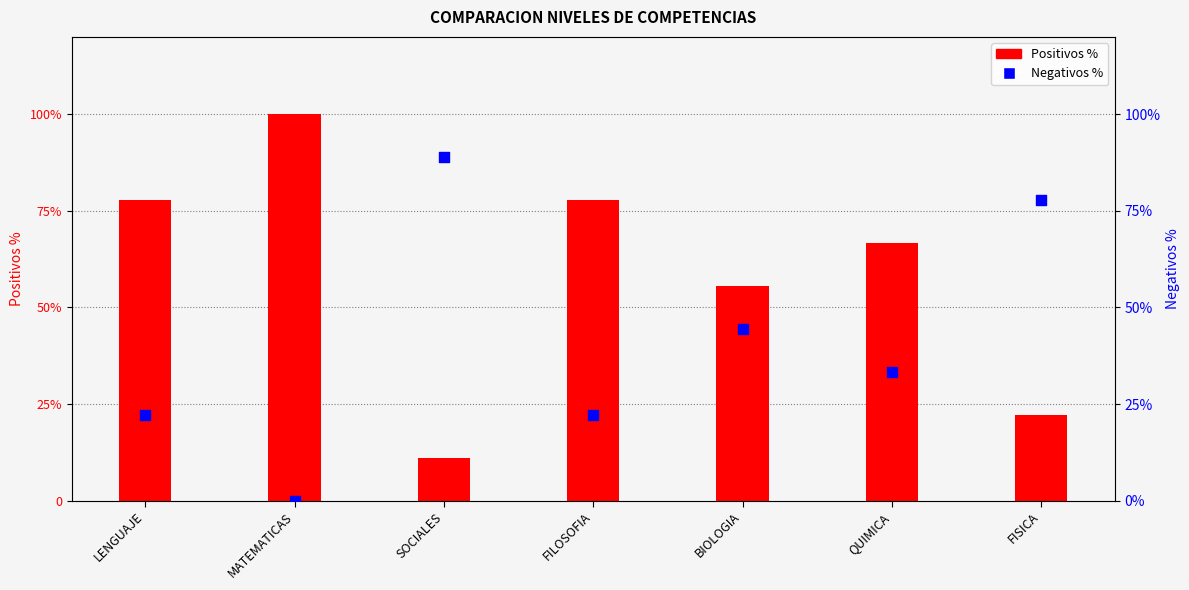

What is the total value across all series at BIOLOGIA?

1.0